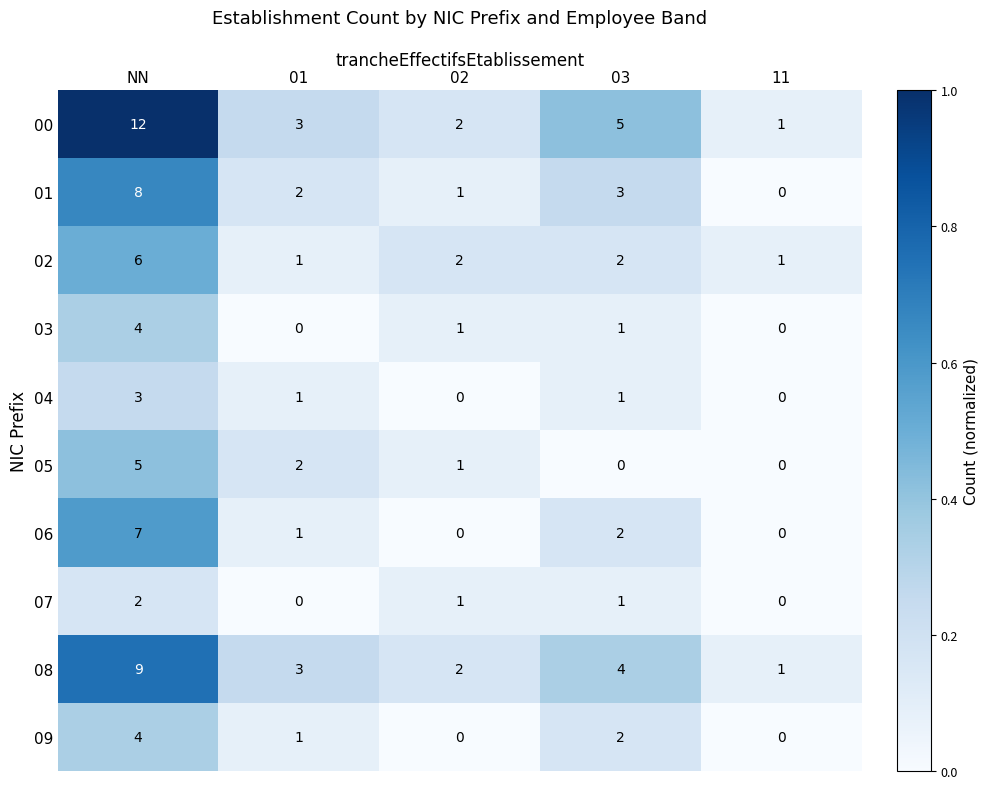

At which category is the sum across all series the highest?

NN